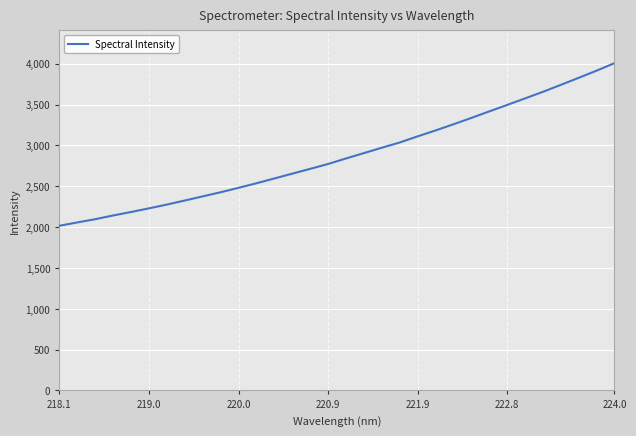

What is the minimum value shown in the chart?

2016.7